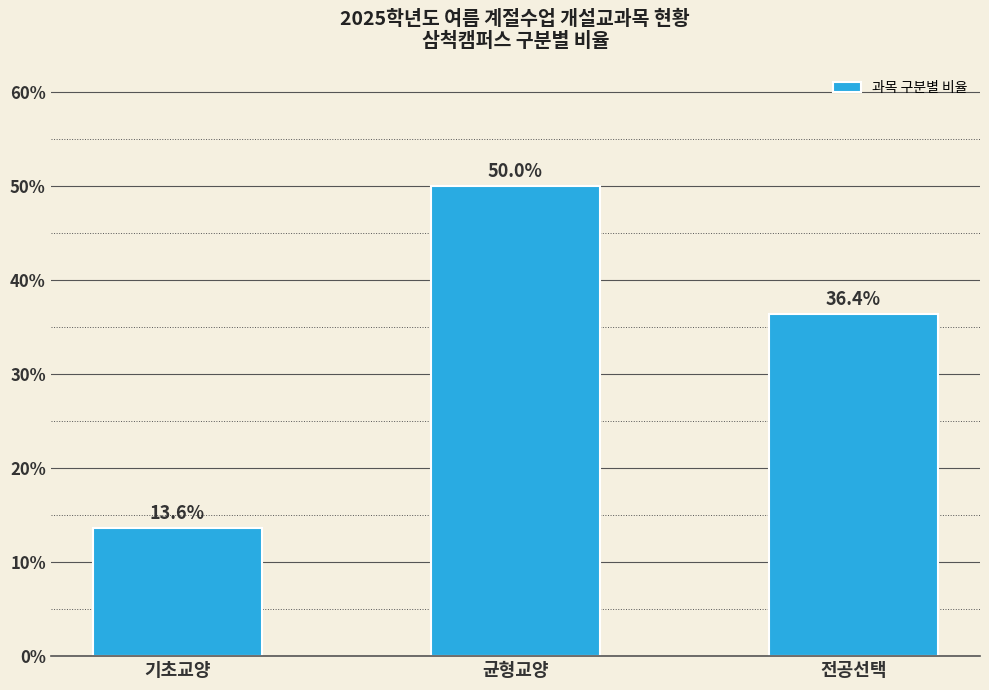

Reading left to right, extract all data points from this chart.

13.6	50.0	36.4